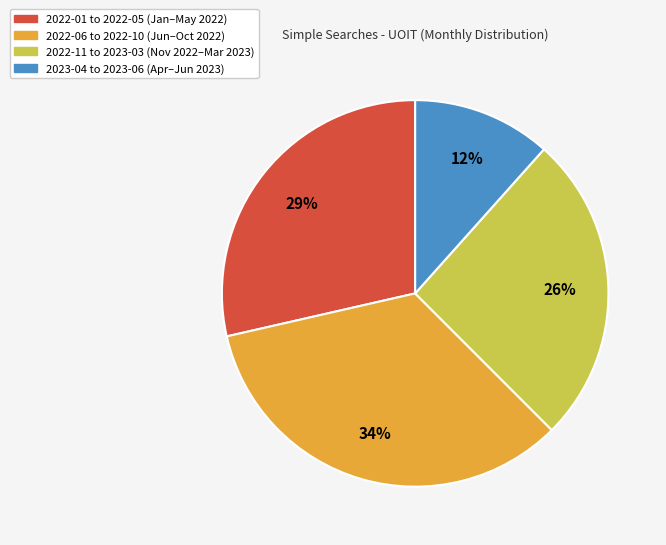

To the nearest percent, what is the average slice percentage?

25%